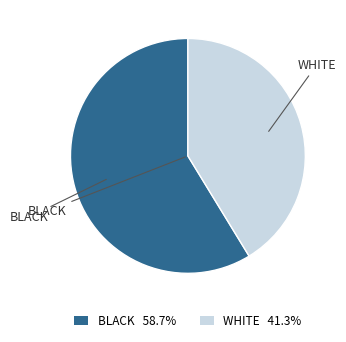

How many slices are in this pie chart?

2